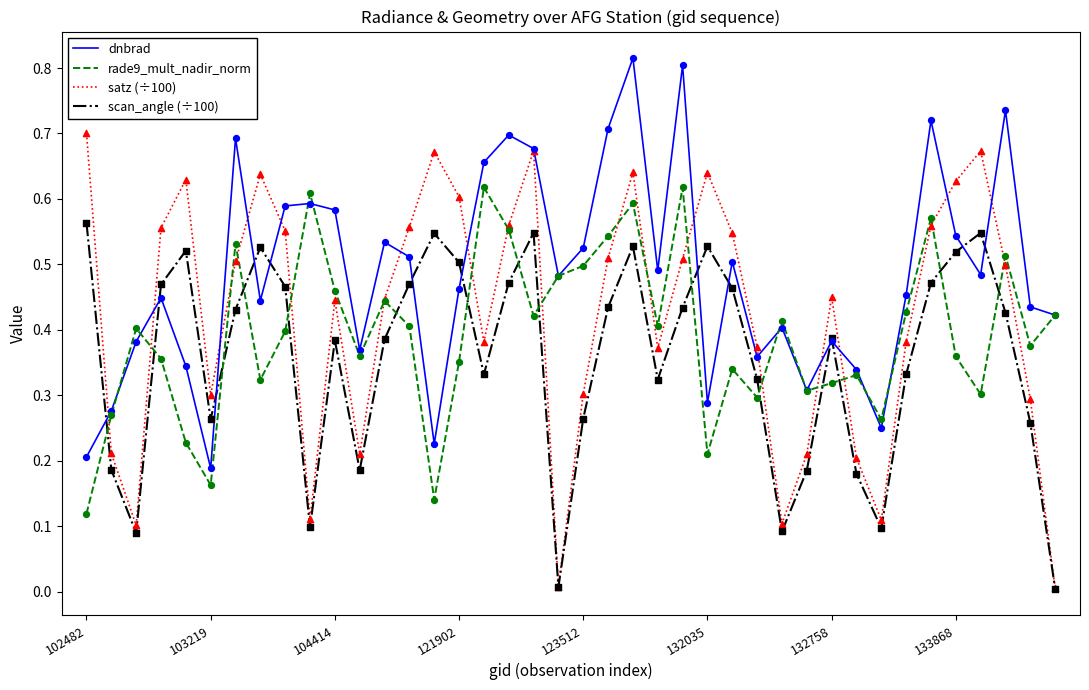

Which series has the largest total across all categories?

dnbrad